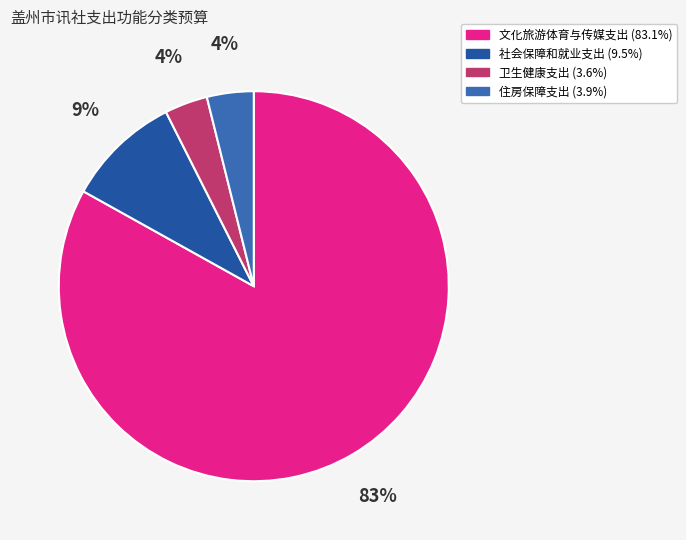

Is 文化旅游体育与传媒支出 the majority of the pie?

Yes